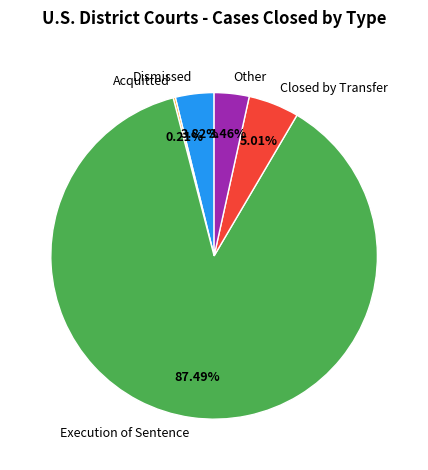

Approximately how many times larger is the value at Other compared to Closed by Transfer?

0.7